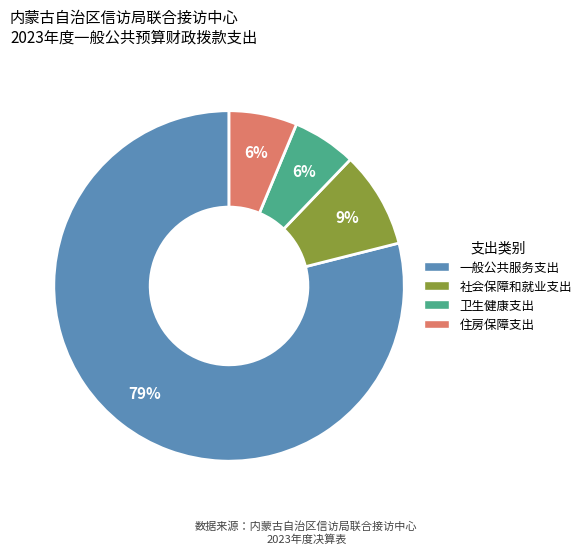

Which has a higher value, 一般公共服务支出 or 社会保障和就业支出?

一般公共服务支出